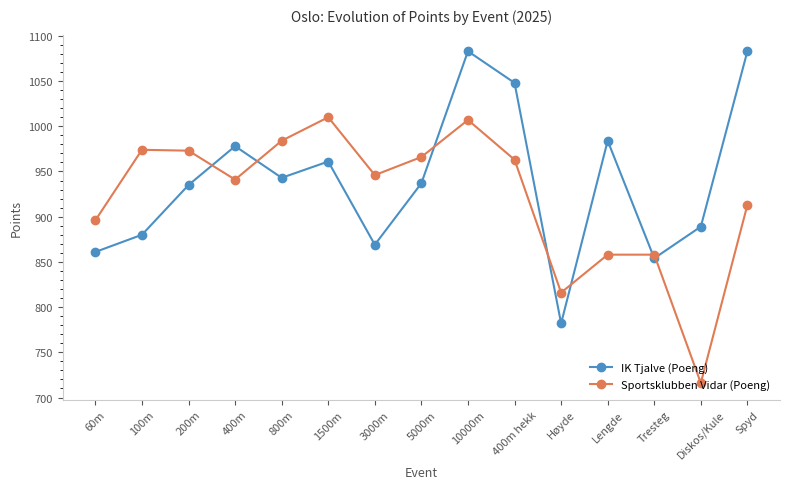

What is the label of the 7th point from the left?

3000m